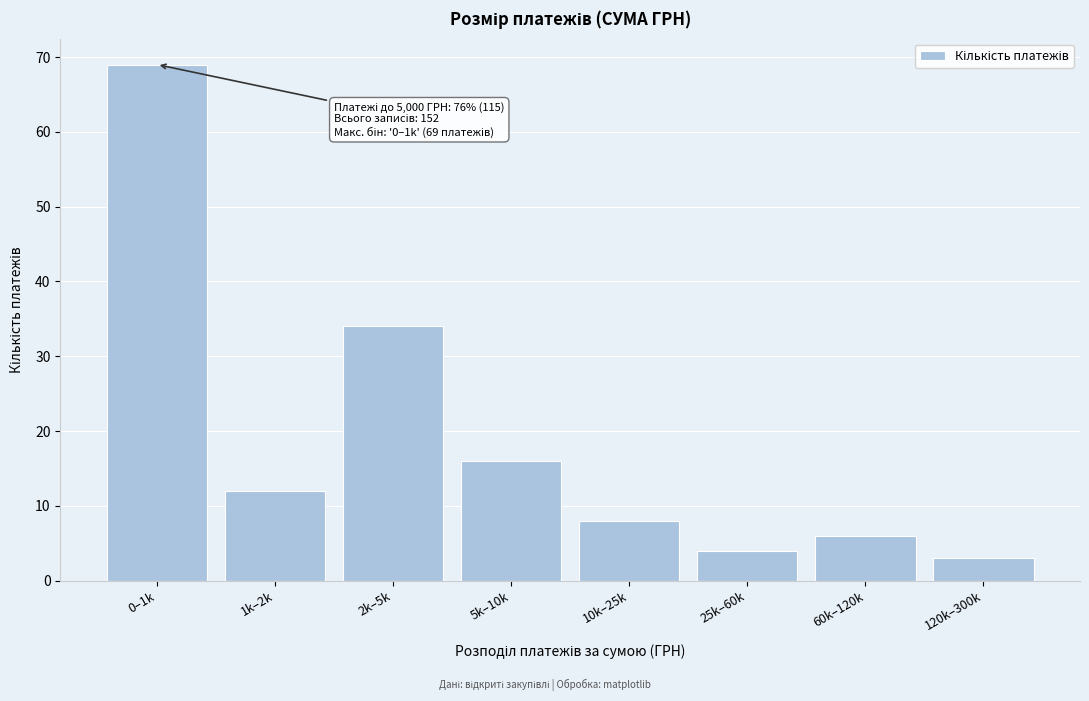

Reading left to right, list all the values displayed in this chart.

69	12	34	16	8	4	6	3